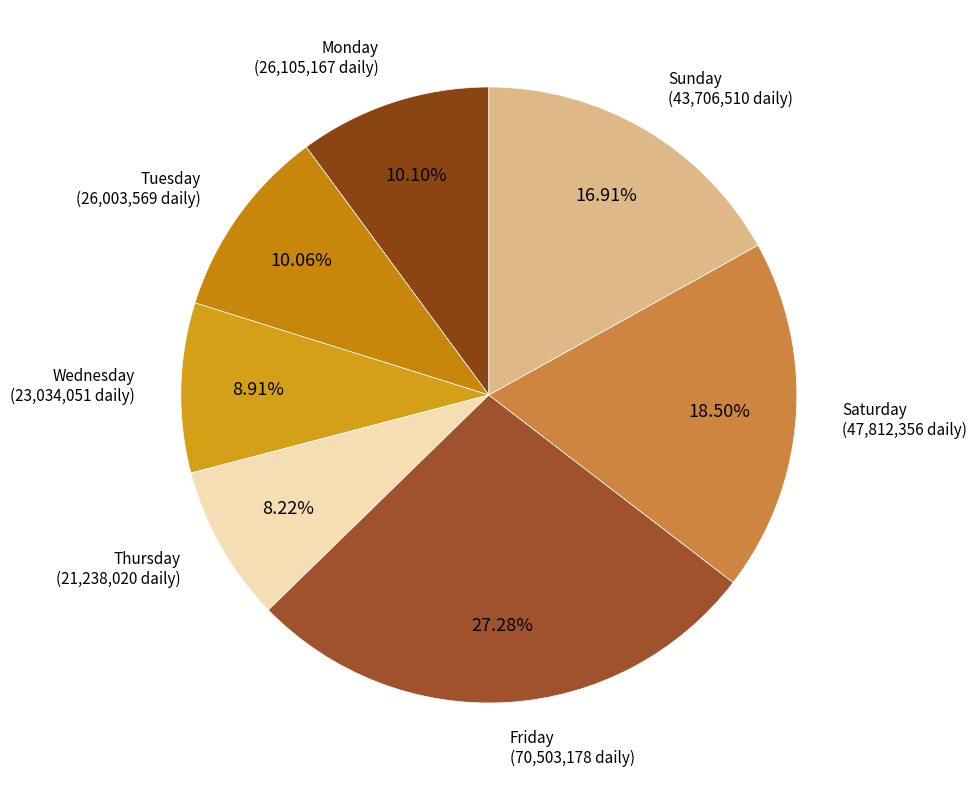

Count the number of slices in the pie.

7